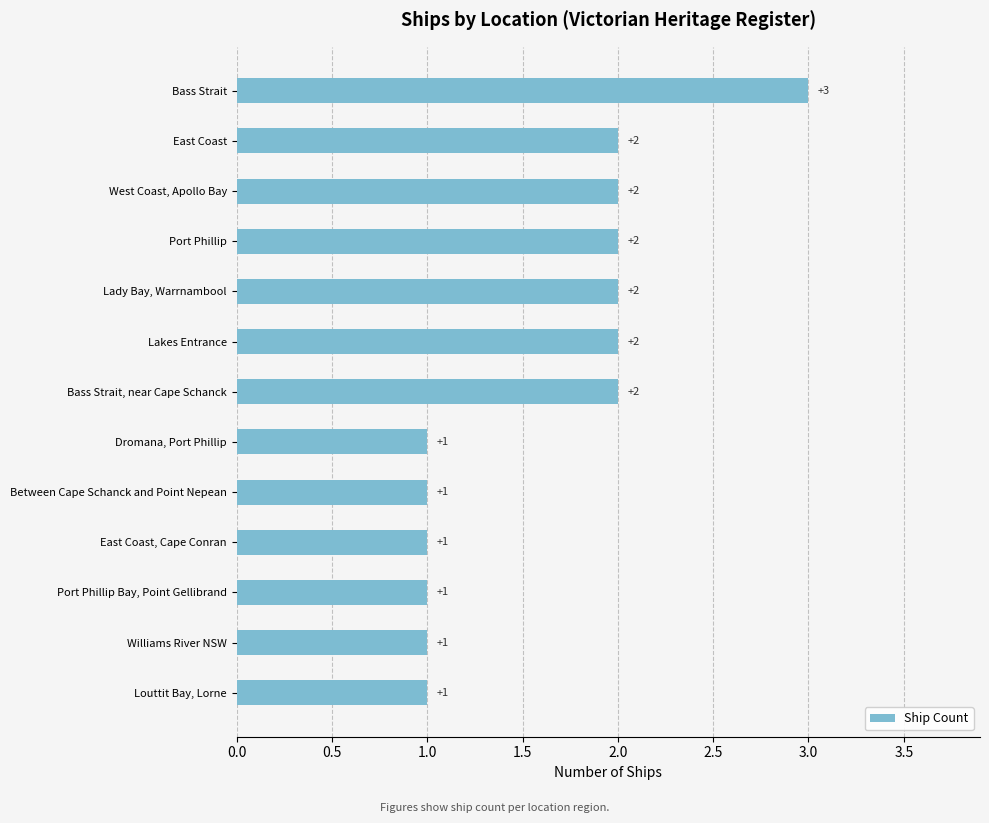

Which category has the highest value across all series?

Bass Strait